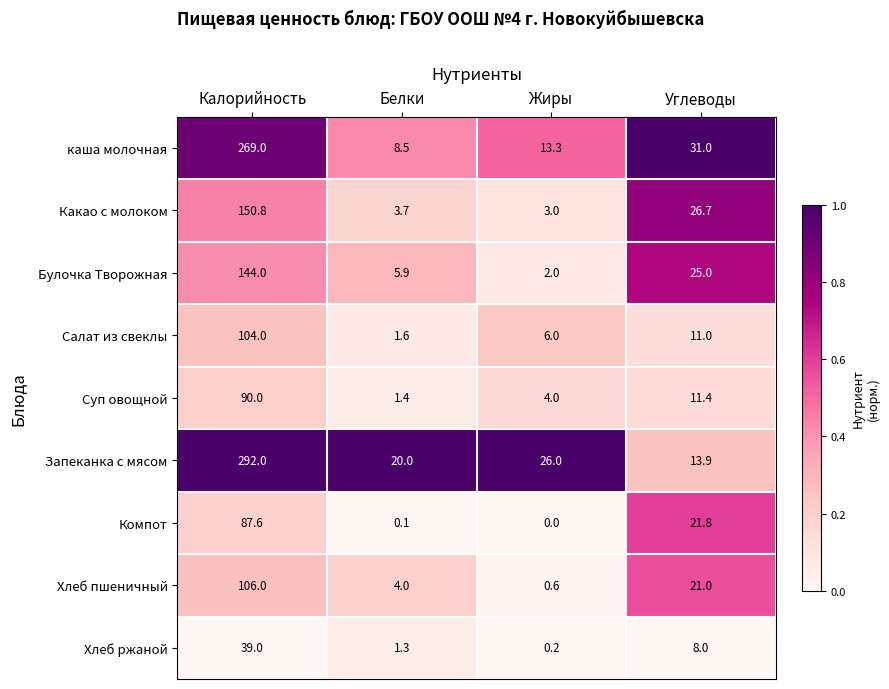

Count the number of data series in this chart.

9